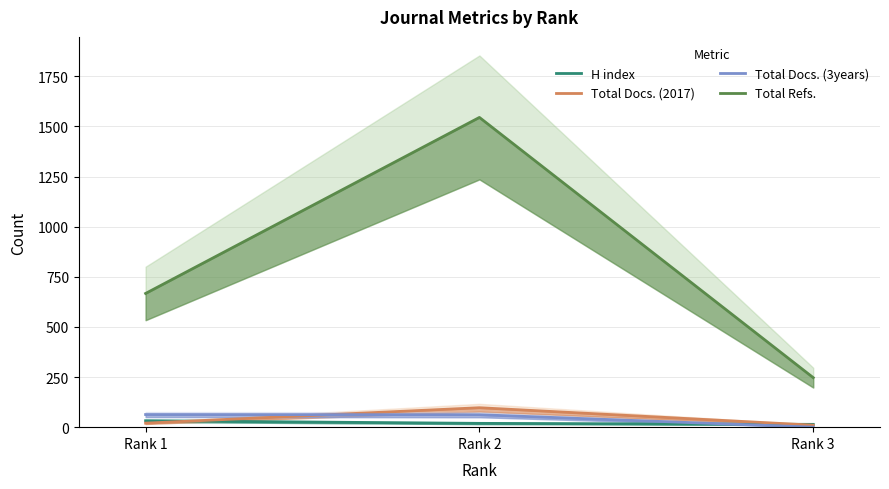

Which label corresponds to the largest value in the chart?

Rank 2